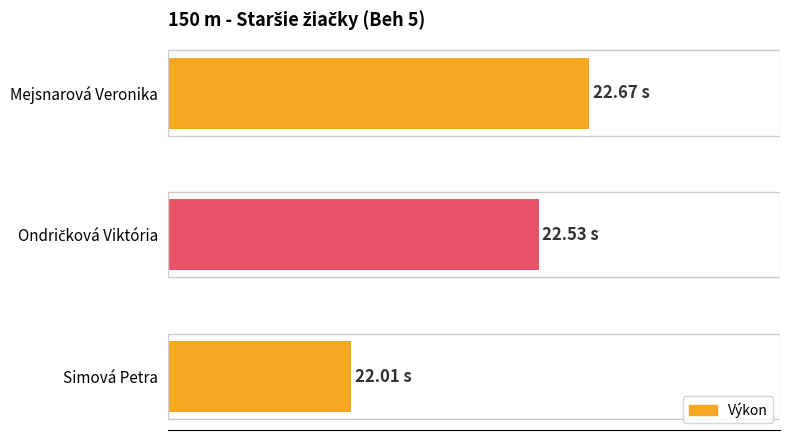

What is the label of the 1st bar from the right?

Mejsnarová Veronika